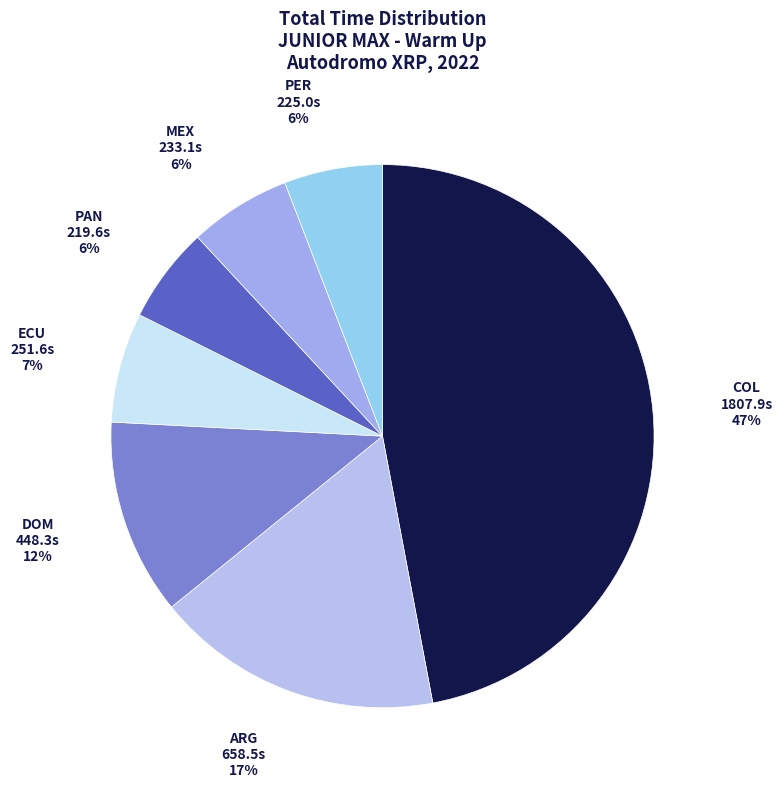

What percentage is the ARG slice, to the nearest percent?

17%